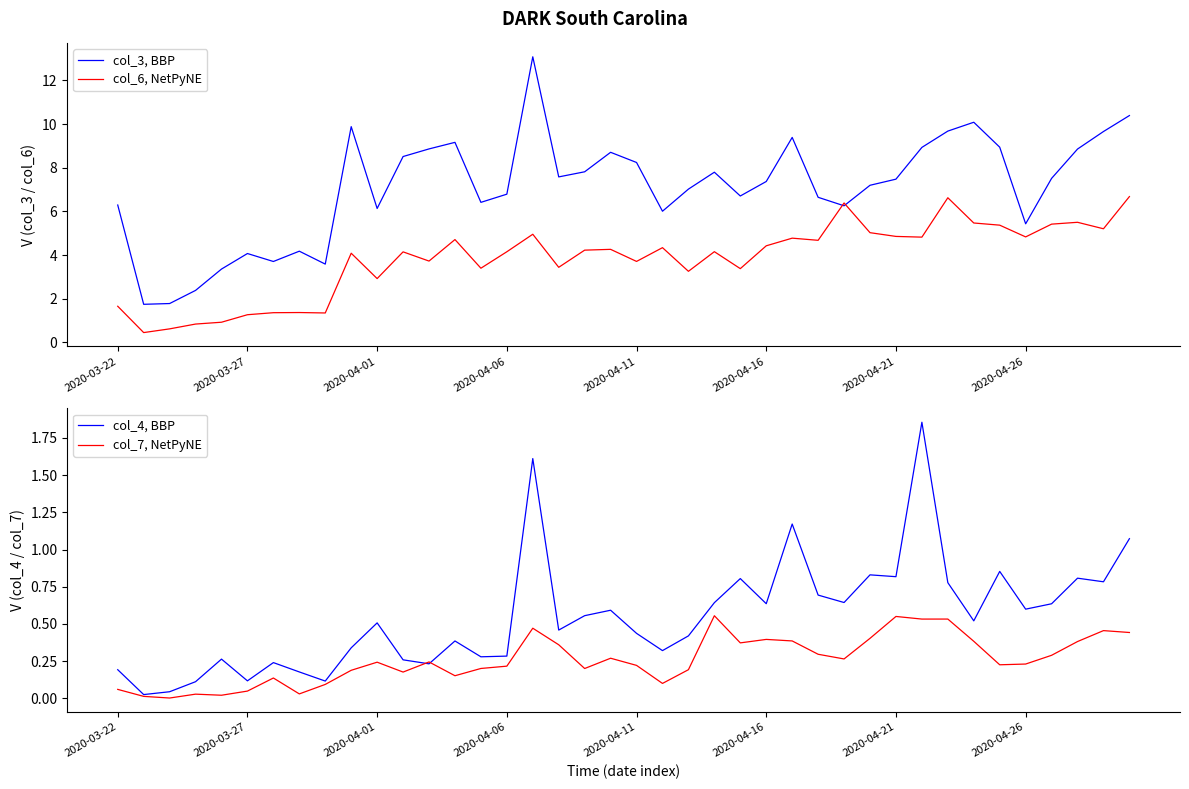

What is the highest value of the col_3, BBP series?

13.1